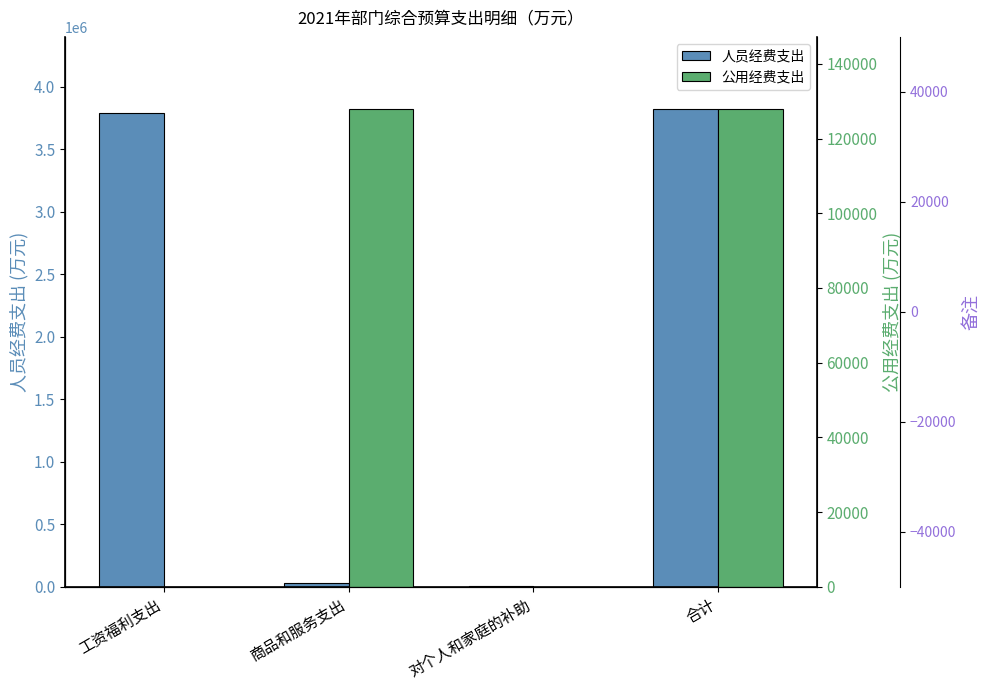

What is the highest value of the 人员经费支出 series?

3825600